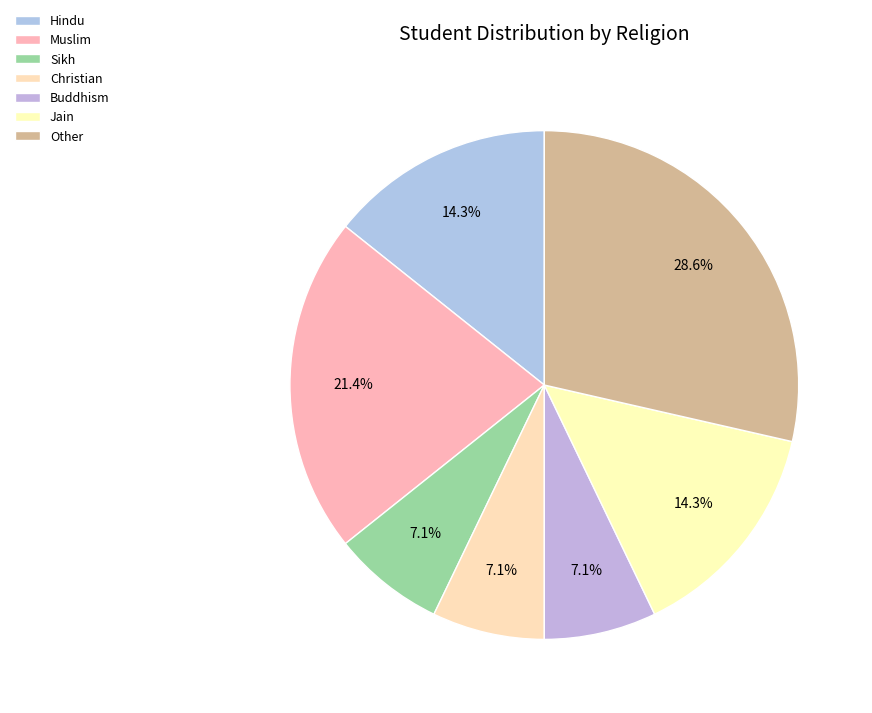

How many slices are in this pie chart?

7